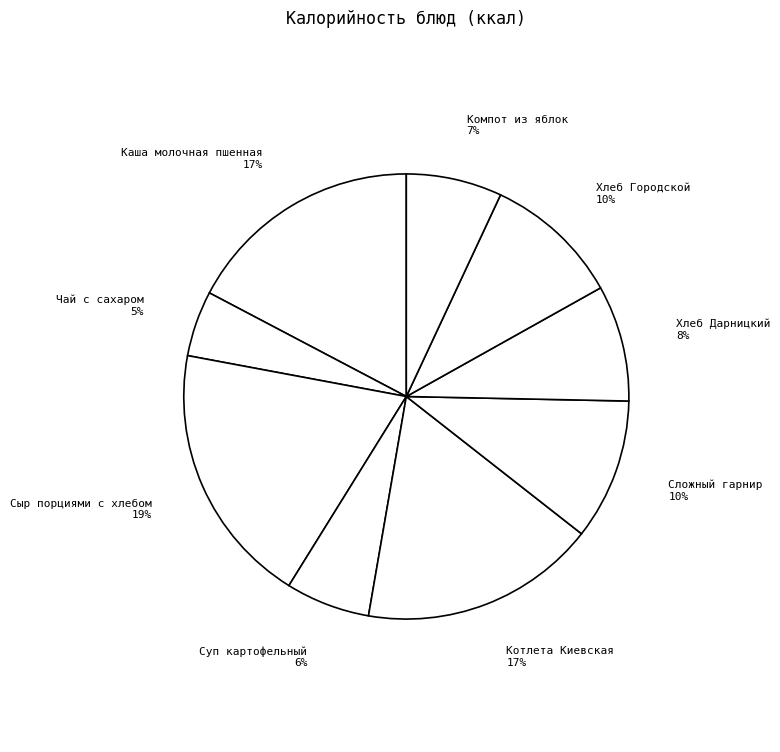

What is the ratio of the value at Сложный гарнир to the value at Котлета Киевская?

0.6